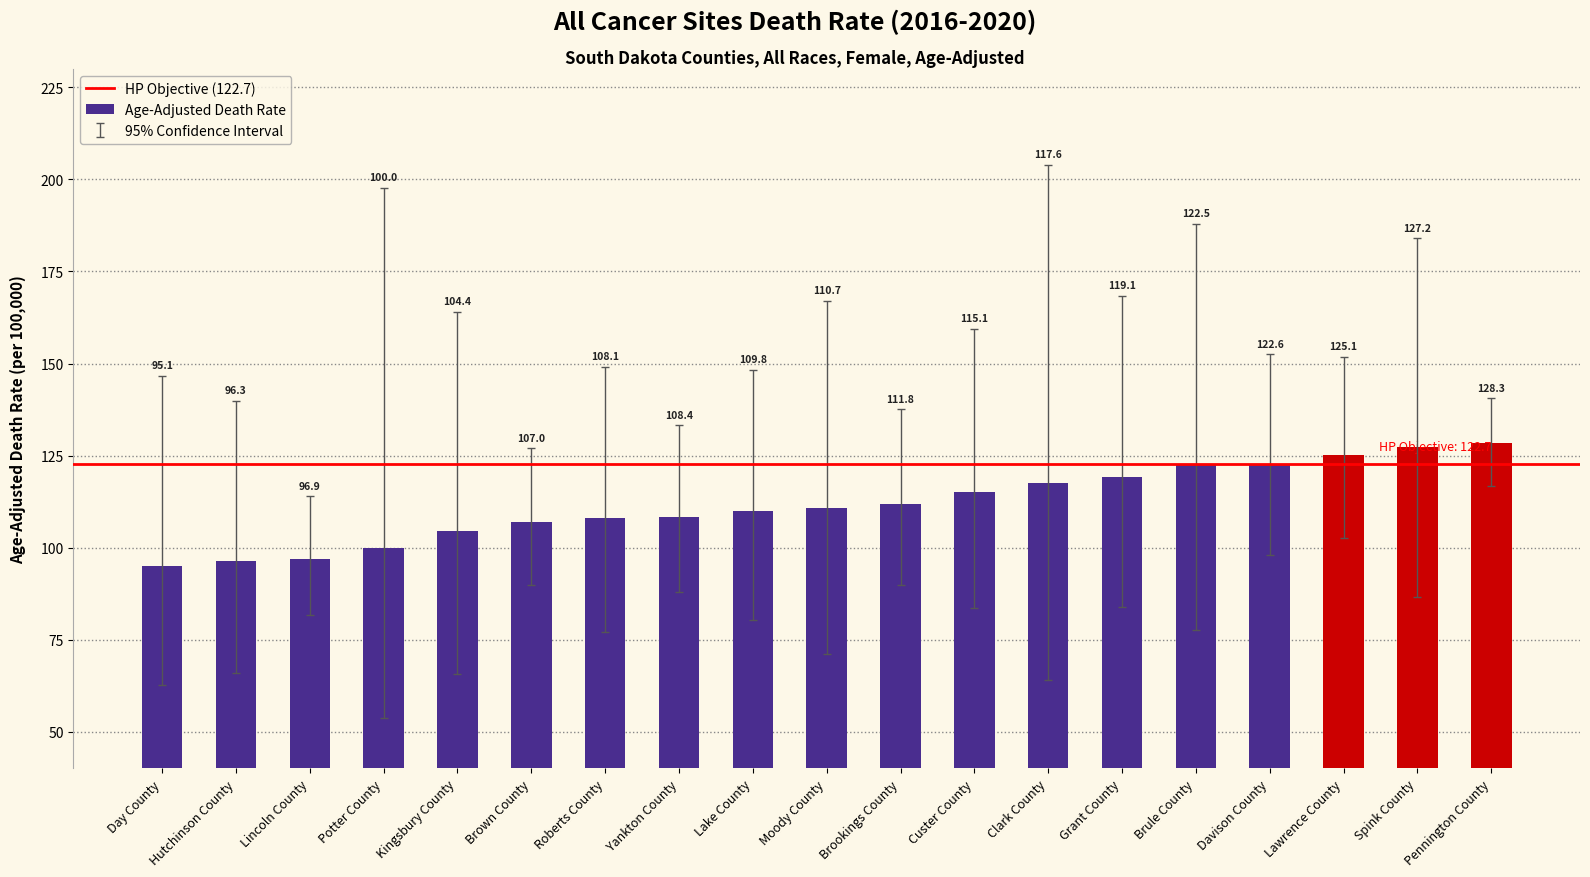

Approximately how many times larger is the value at Hutchinson County compared to Kingsbury County?

0.9